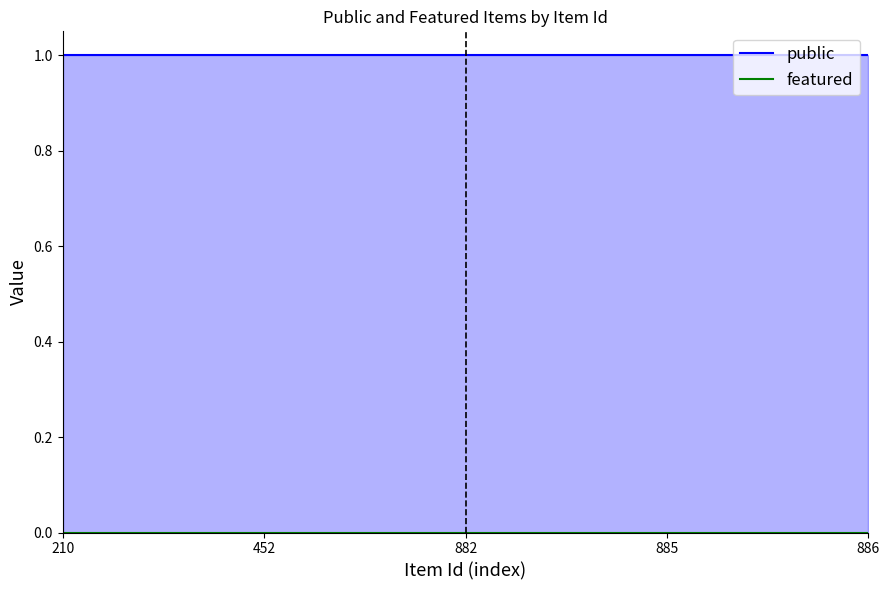

True or false: featured and public intersect in this chart.

False